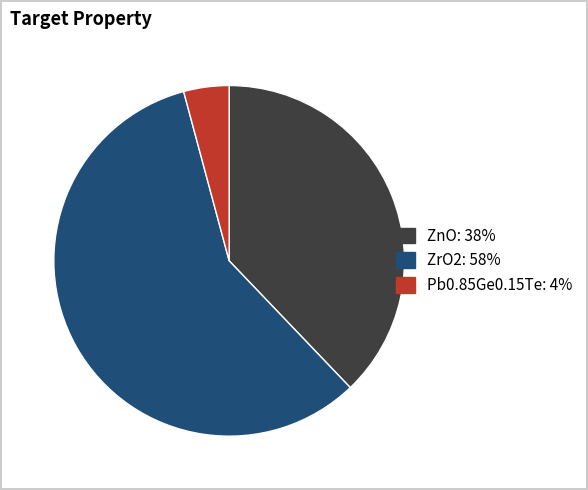

What is the smallest slice in the pie chart?

Pb0.85Ge0.15Te